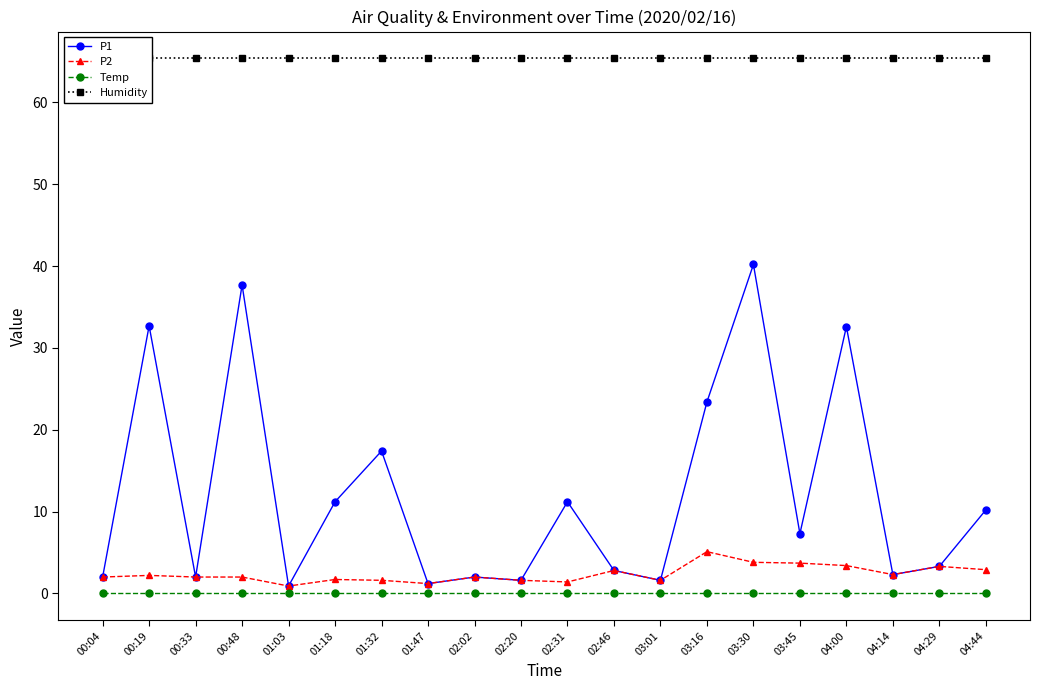

How many series are shown in this chart?

4